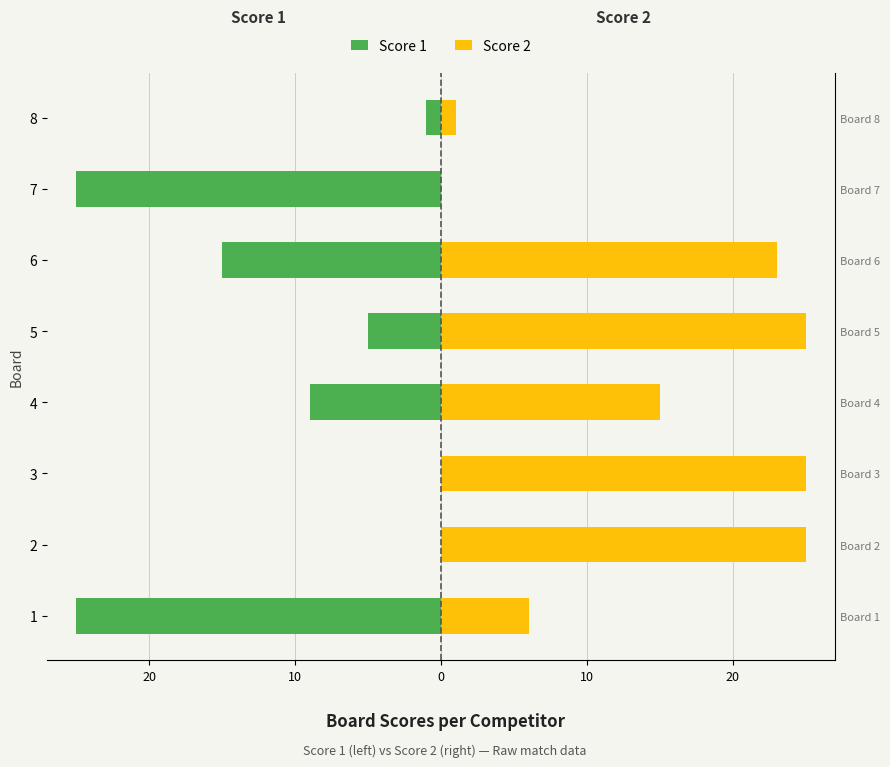

What is the difference between the maximum and minimum values in the Score 2 series?

25